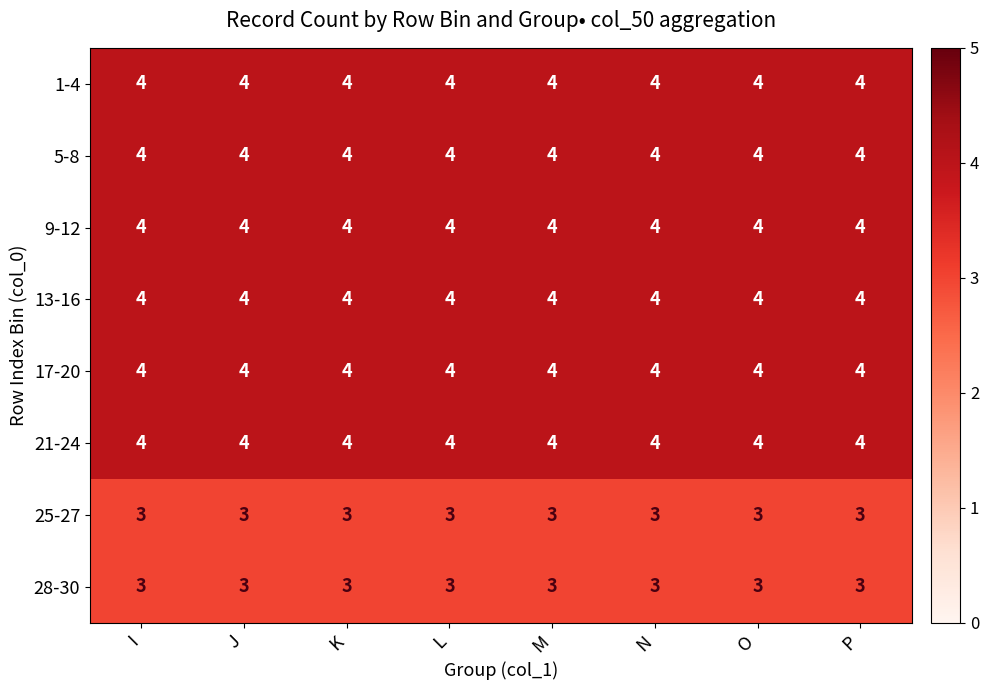

What is the total value across all series at N?

30